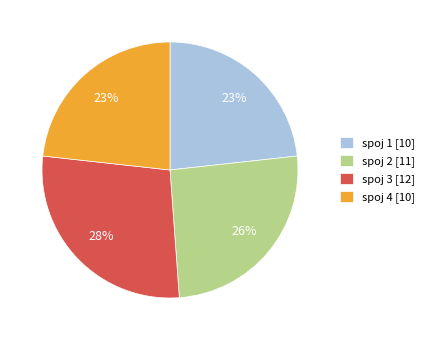

What percentage is the spoj 3 slice, to the nearest percent?

28%